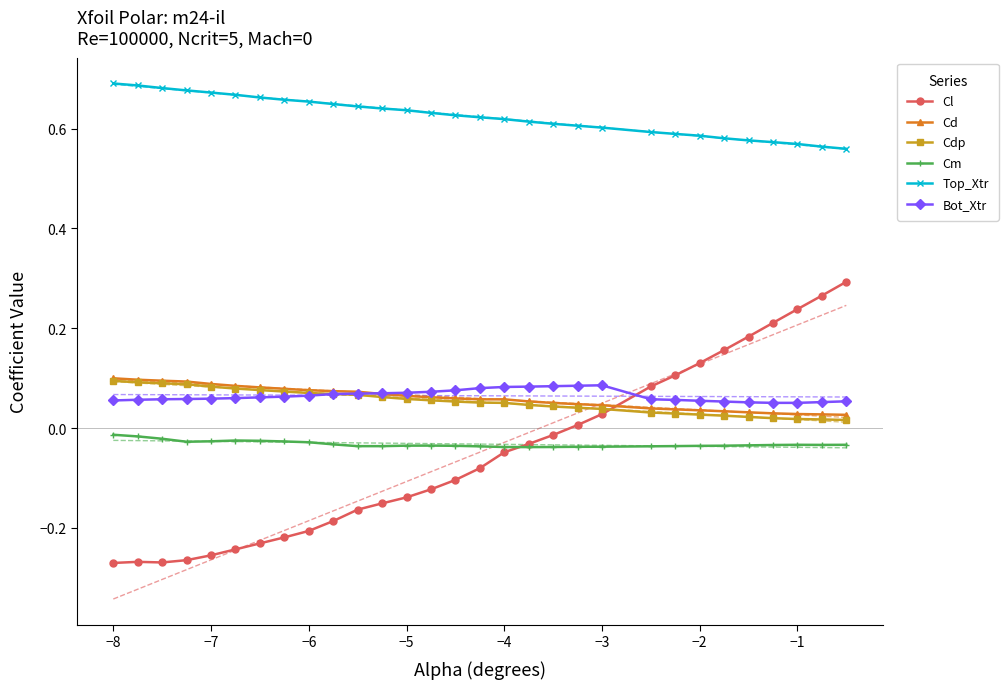

True or false: Bot_Xtr has more than 0 interior local peaks.

True